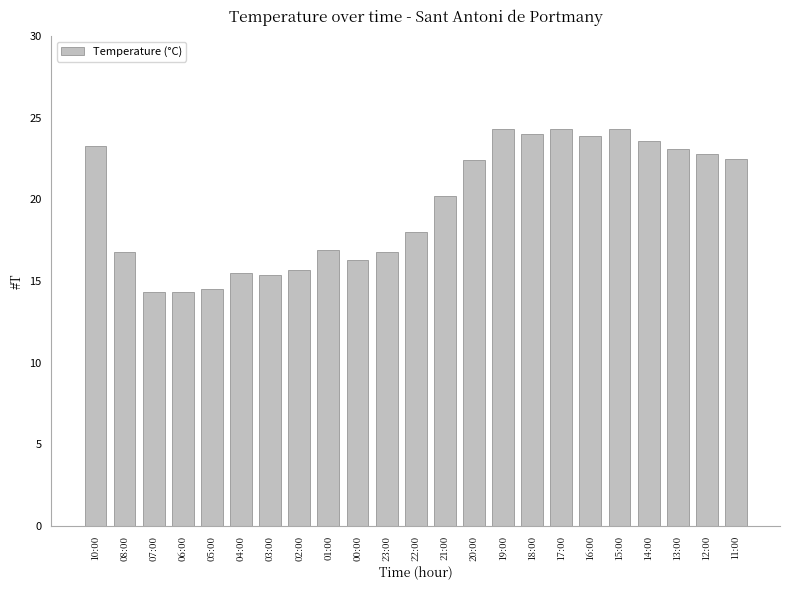

What is the change in value from 21:00 to 15:00?

+4.1